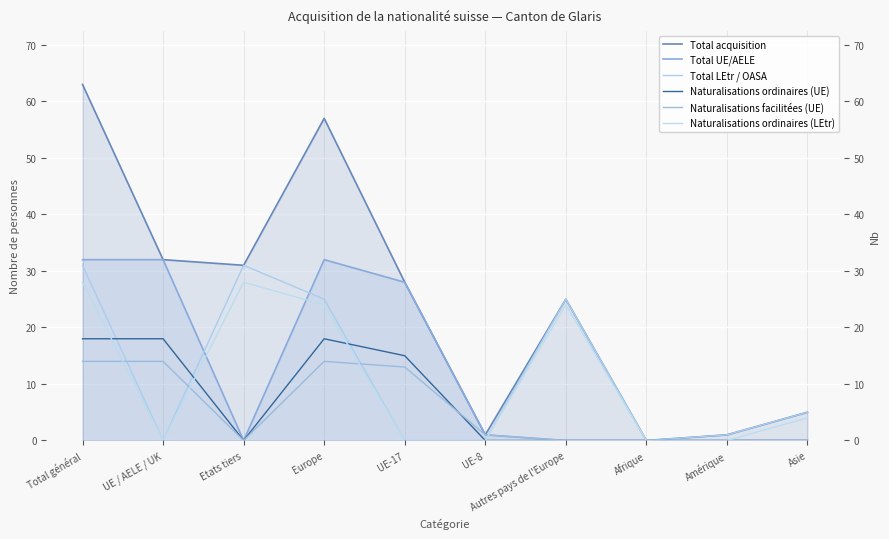

What is the greatest value displayed?

63